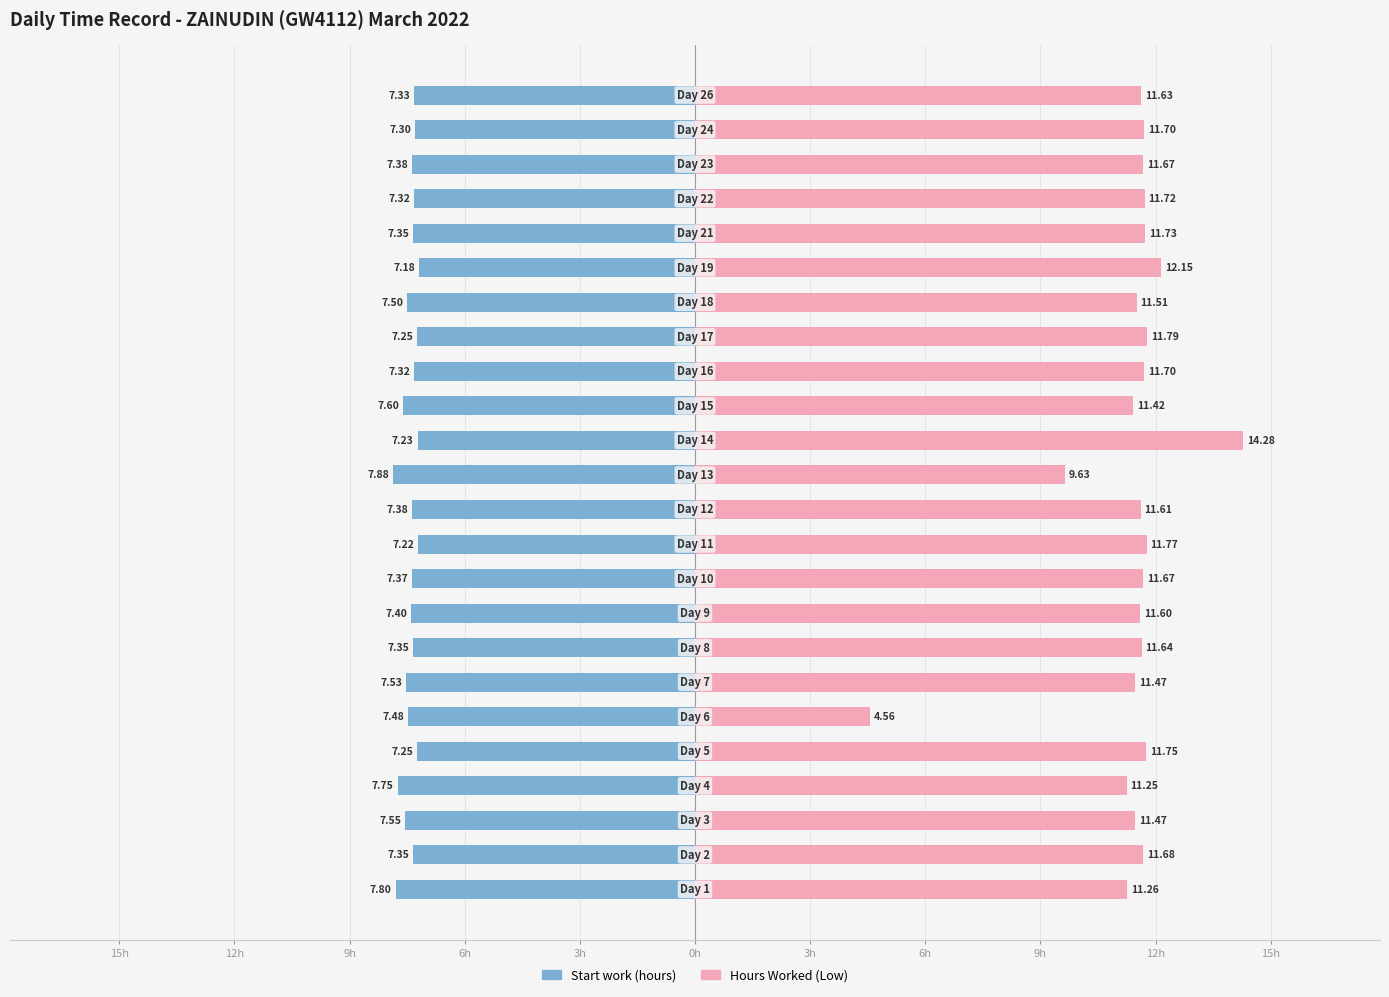

How many data points does each series have?

24